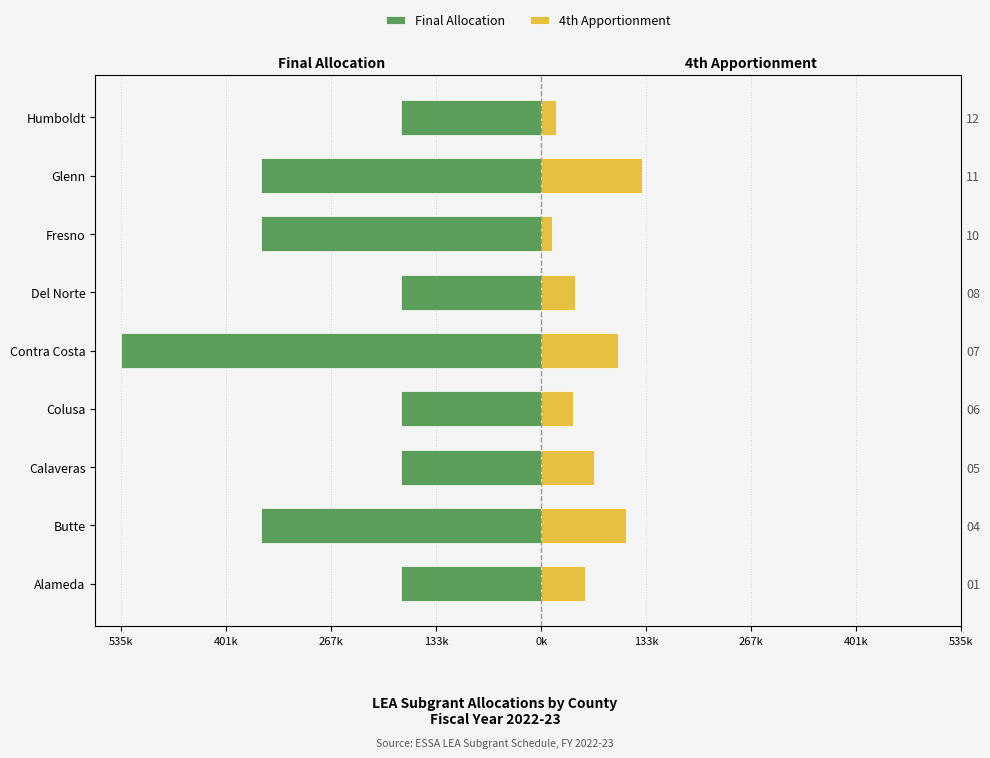

The Final Allocation series shows -286042 at Colusa. True or false?

False